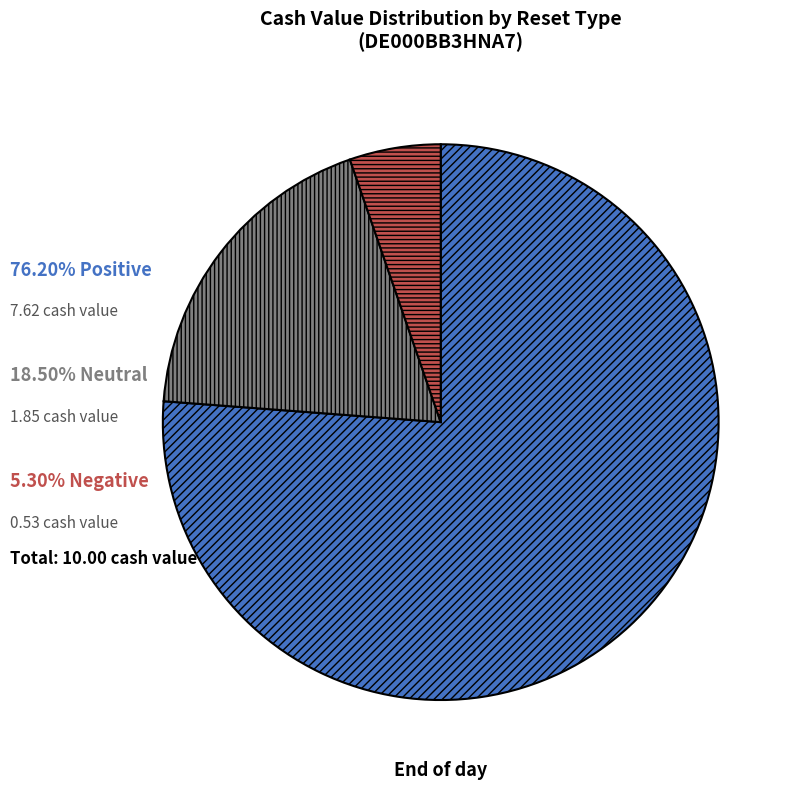

Is there any slice that represents more than half of the pie?

Yes